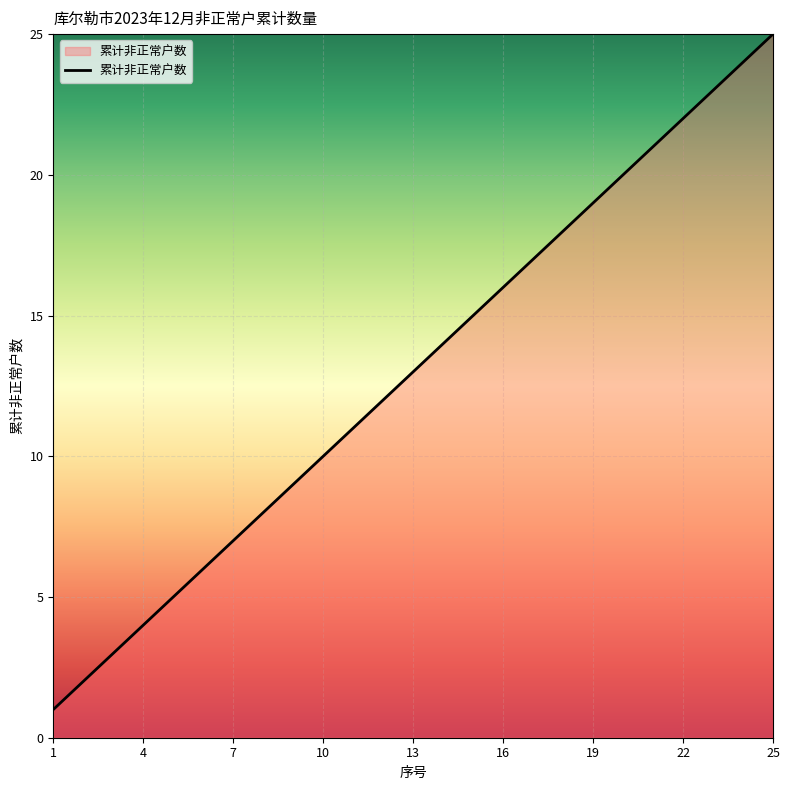

What is the greatest value displayed?

25